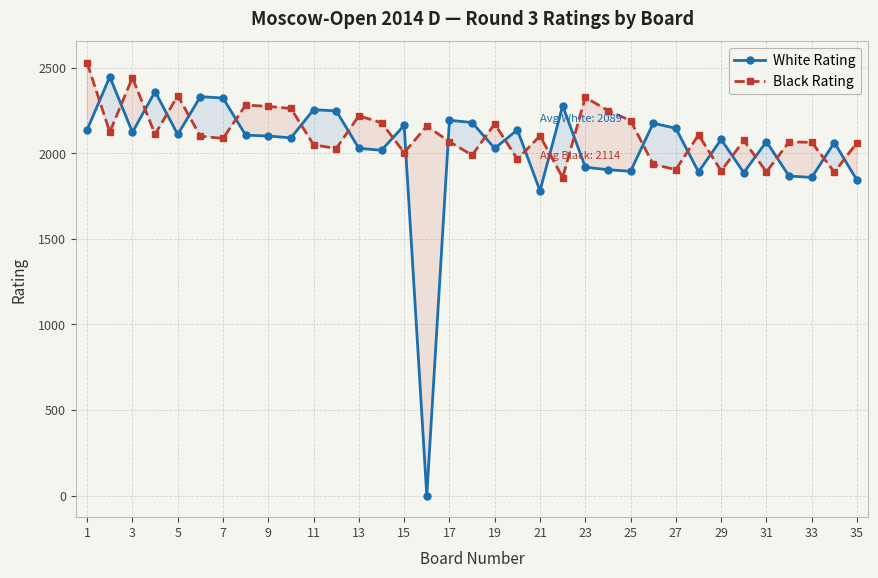

Rank the series at 11 from highest to lowest value.

White Rating, Black Rating